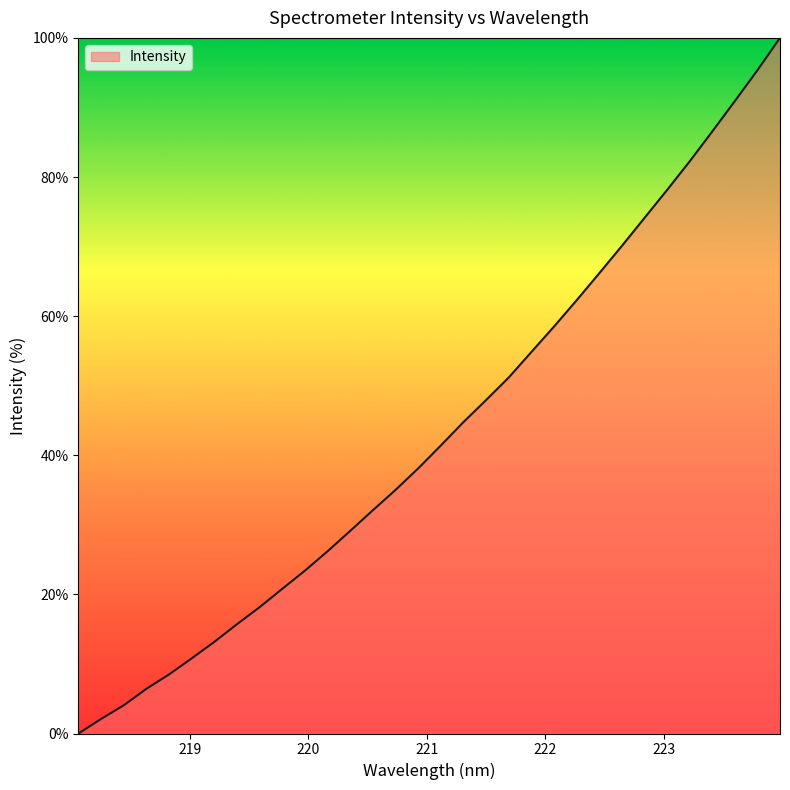

What is the maximum value shown in the chart?

100.0